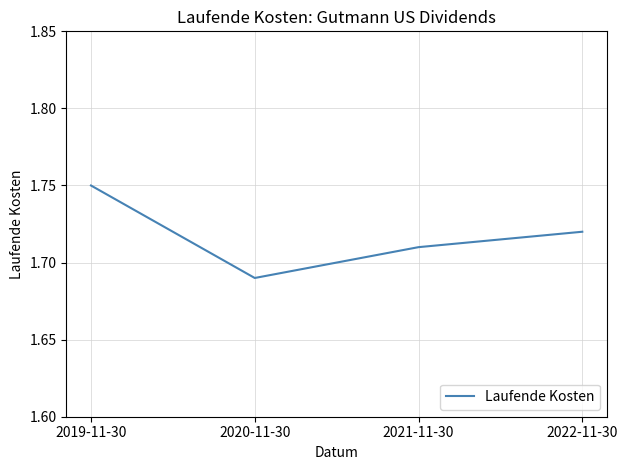

What is the sum of the values at 2022-11-30 and 2020-11-30?

3.4